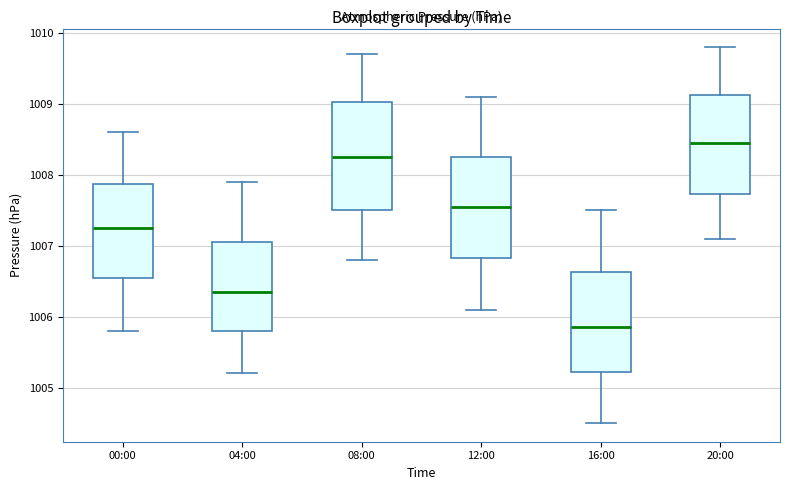

Reading left to right, transcribe this box plot: for each box, give where its median line is, the range the box spans, and where its two whiskers end, as read against the y-axis. The values are not printed on the chart, so give them approximately, as read against the axis.

00:00: median 1007.3, box 1006.6 to 1007.9, whiskers 1005.8 to 1008.6
04:00: median 1006.4, box 1005.8 to 1007.1, whiskers 1005.2 to 1007.9
08:00: median 1008.3, box 1007.5 to 1009.0, whiskers 1006.8 to 1009.7
12:00: median 1007.6, box 1006.8 to 1008.3, whiskers 1006.1 to 1009.1
16:00: median 1005.9, box 1005.2 to 1006.6, whiskers 1004.5 to 1007.5
20:00: median 1008.5, box 1007.7 to 1009.1, whiskers 1007.1 to 1009.8